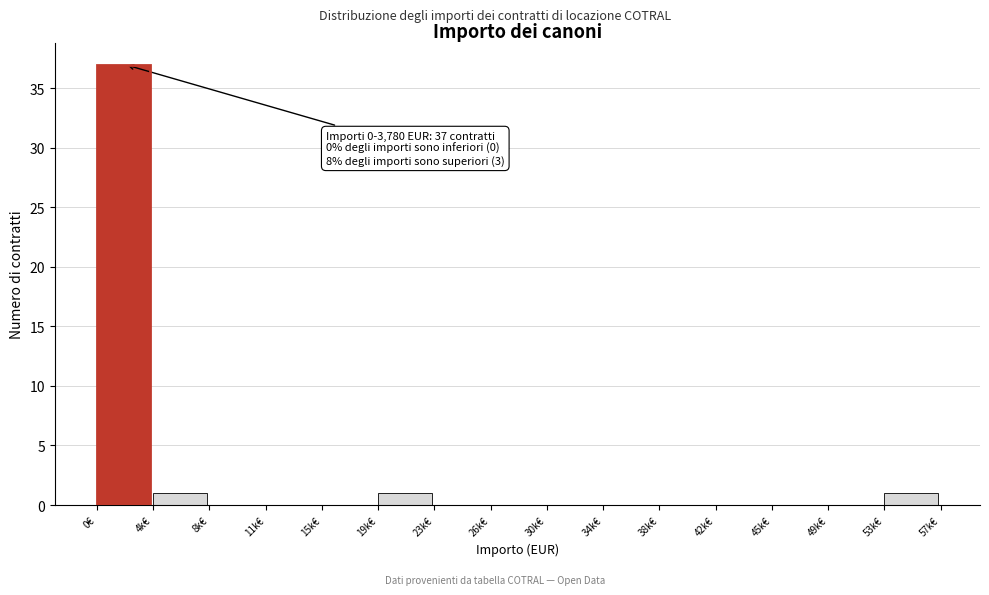

Reading left to right, transcribe all the data shown in this chart.

0€=37	4k€=1	8k€=0	11k€=0	15k€=0	19k€=1	23k€=0	26k€=0	30k€=0	34k€=0	38k€=0	42k€=0	45k€=0	49k€=0	53k€=1